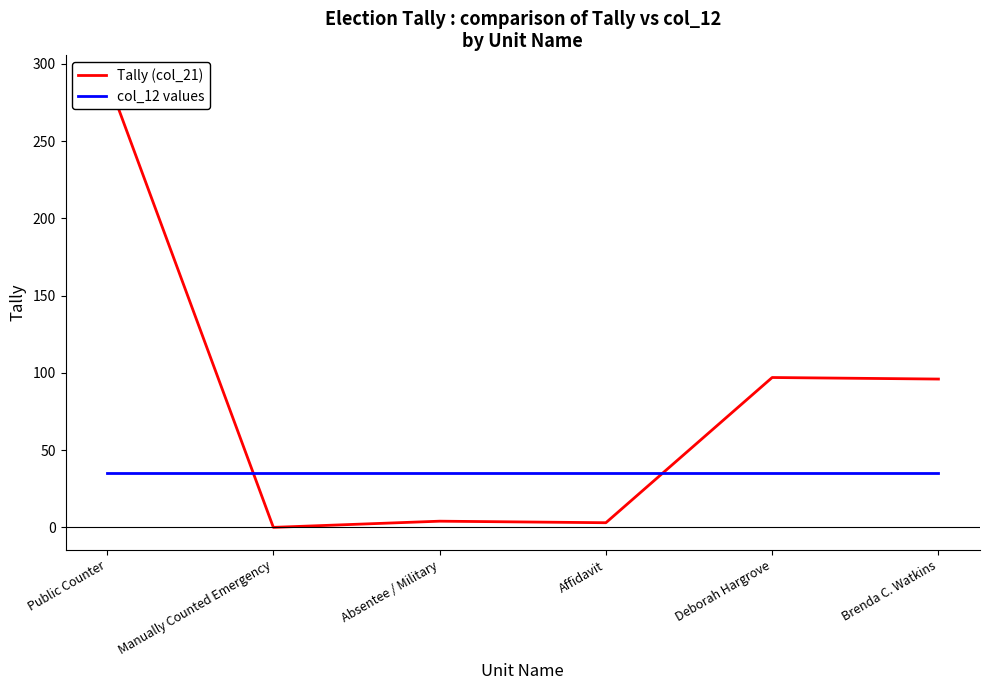

In Tally (col_21), how many points are higher than both neighbors (excluding endpoints)?

2